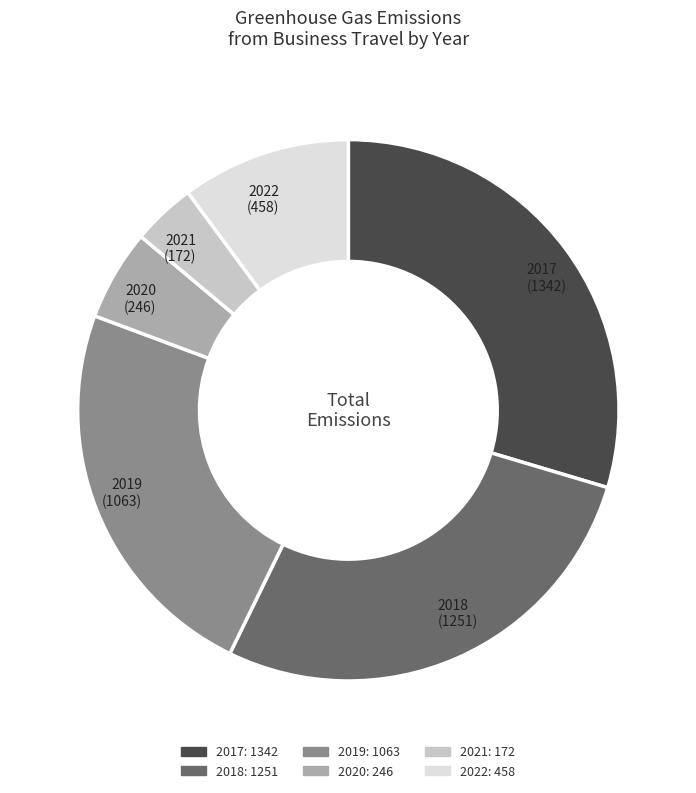

What is the ratio of the value at 2019 to the value at 2017?

0.8